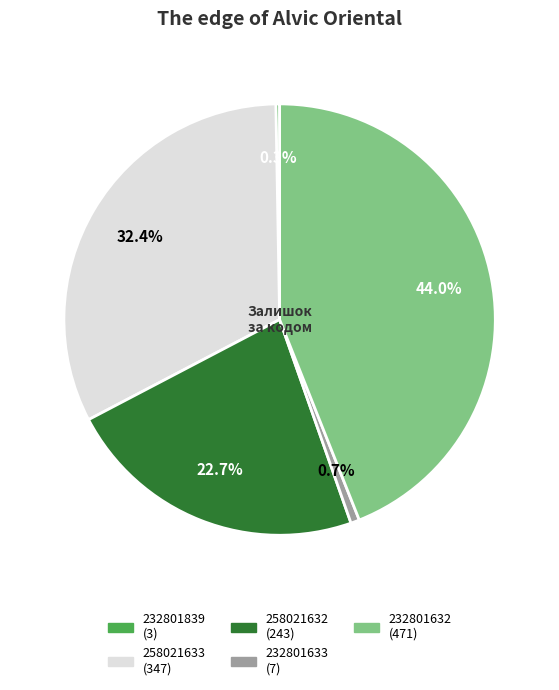

Does 258021633 represent more than half of the total?

No